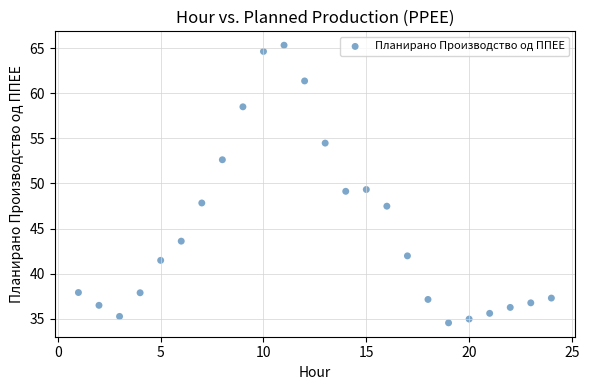

What is the range of X values (max minus min)?

23.0